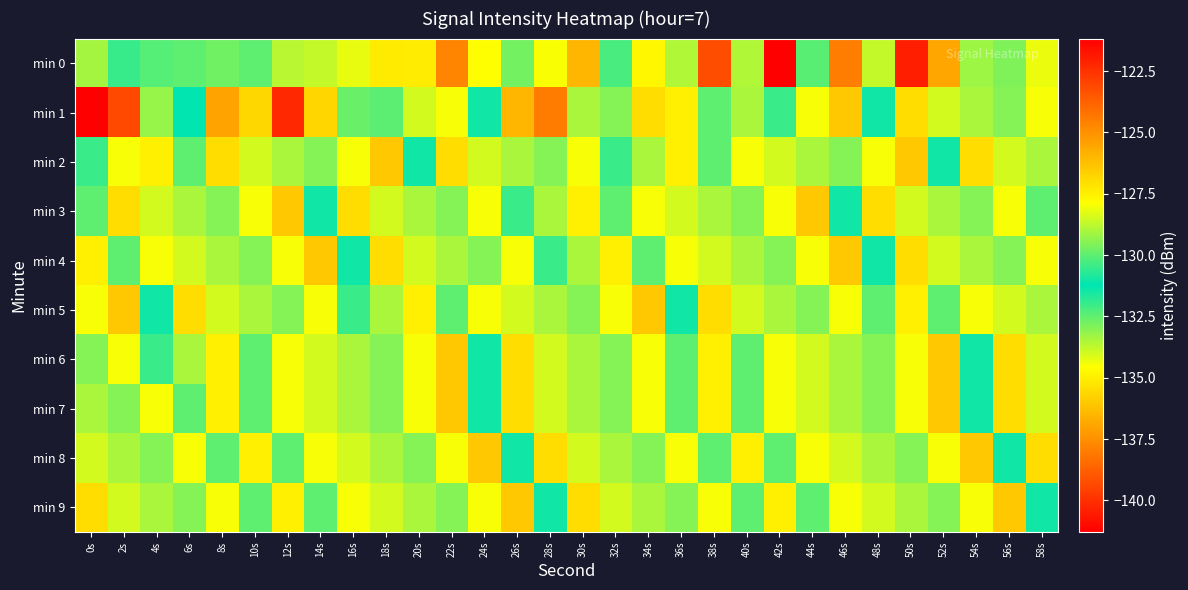

At 36s, list the series in order from smallest to largest.

min 1, min 2, min 3, min 0, min 9, min 5, min 6, min 7, min 4, min 8